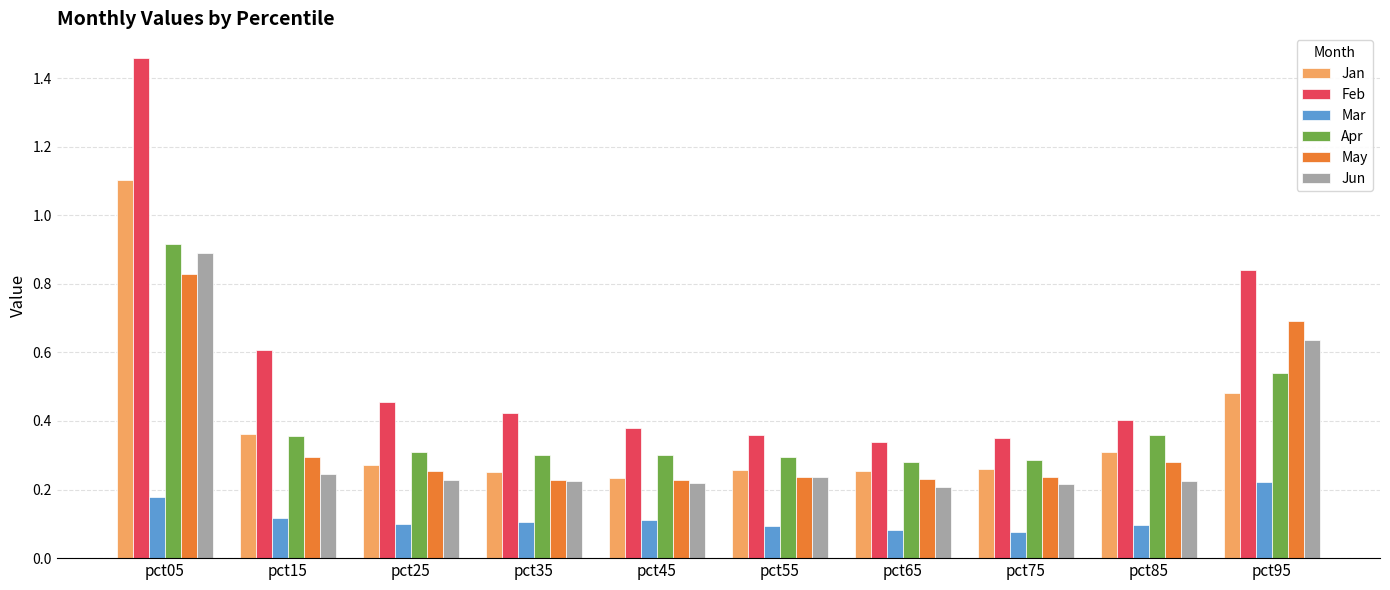

Which label corresponds to the largest value in the chart?

pct05